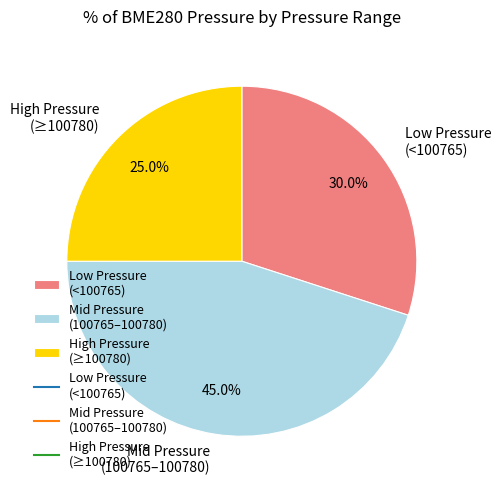

What percentage do High Pressure (≥100780) and Mid Pressure (100765–100780) together represent?

70.0%